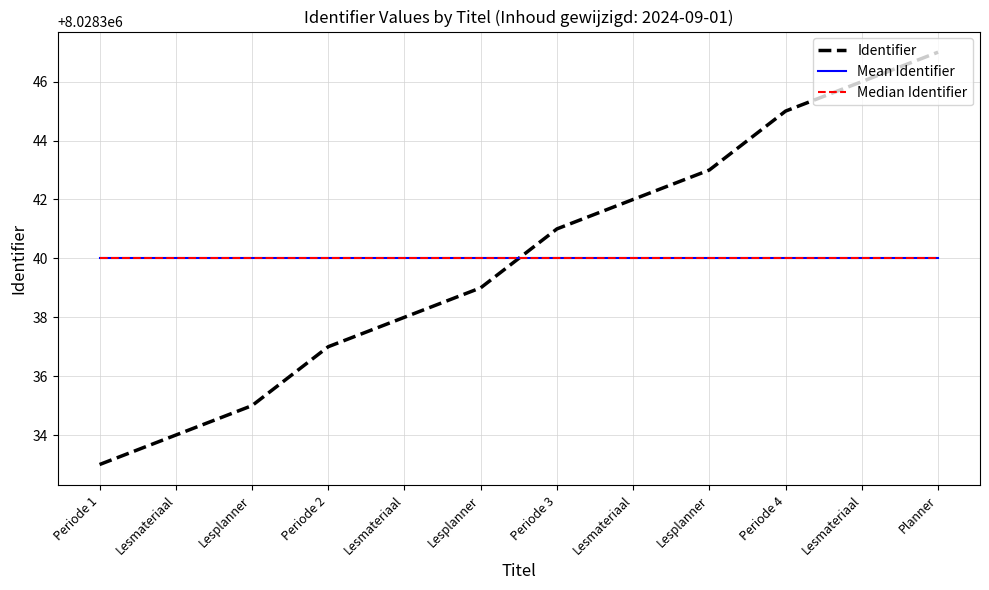

Does the chart have visible grid lines?

Yes